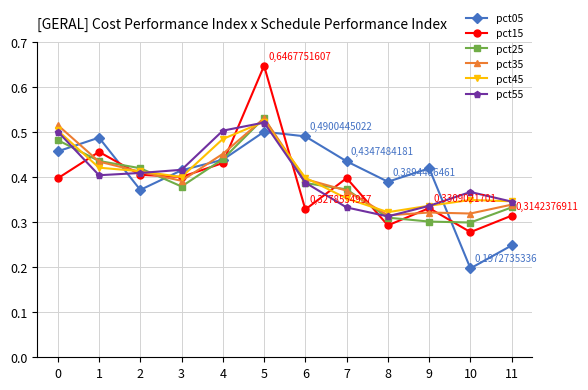

Does the chart display data point markers on the line(s)?

Yes